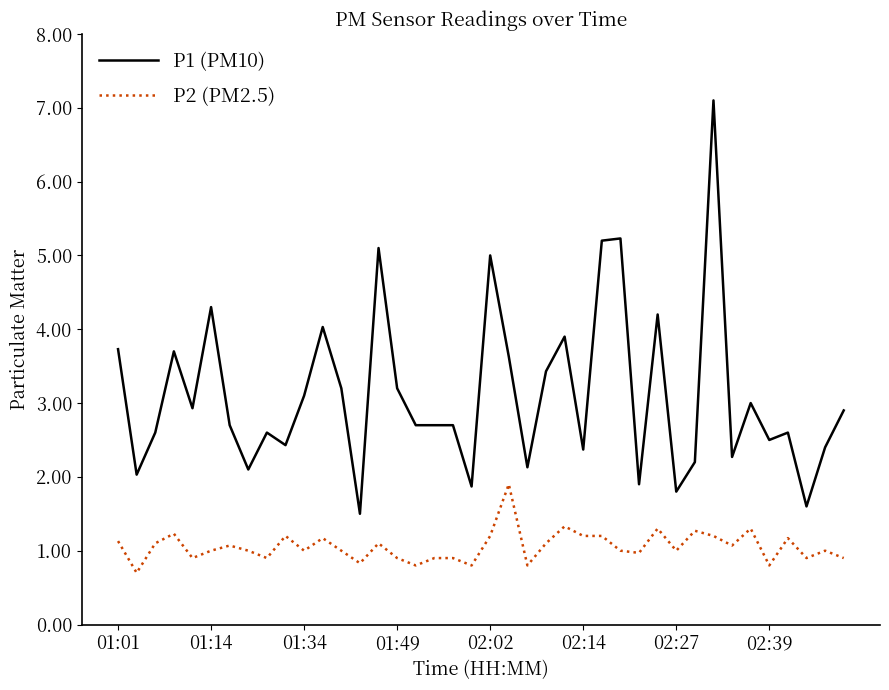

Which series has the largest range (max minus min)?

P1 (PM10)